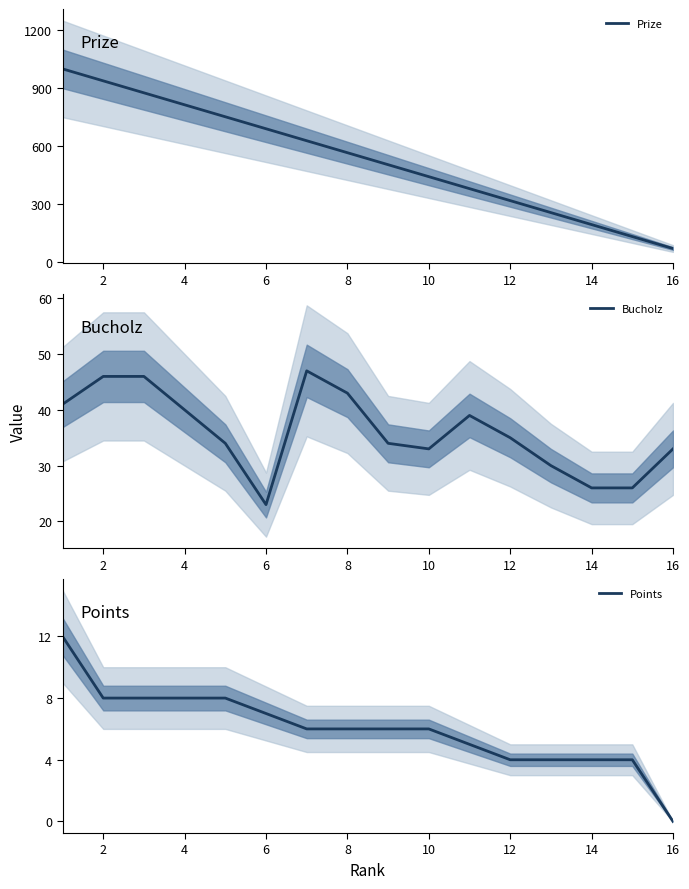

True or false: Points and Prize intersect in this chart.

False